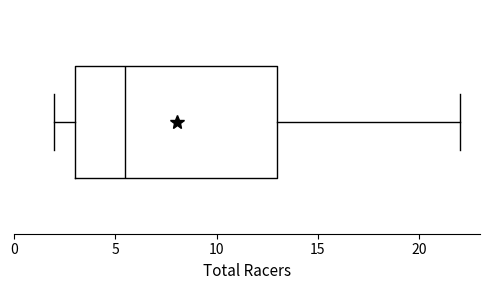

Transcribe this box plot: give where the median line is, the range the box spans, and where the two whiskers end, as read against the x-axis. The values are not printed on the chart, so give them approximately, as read against the axis.

median 5.5, box 3.0 to 13.0, whiskers 2.0 to 22.0